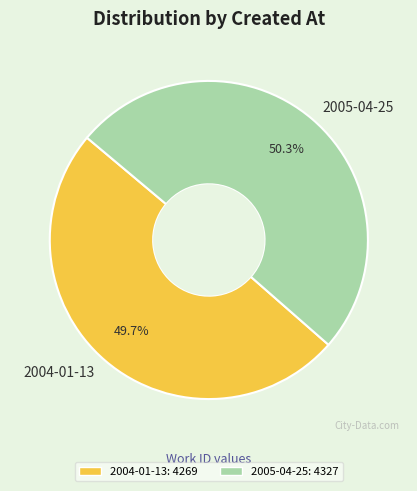

What is the ratio of the value at 2004-01-13 to the value at 2005-04-25?

1.0